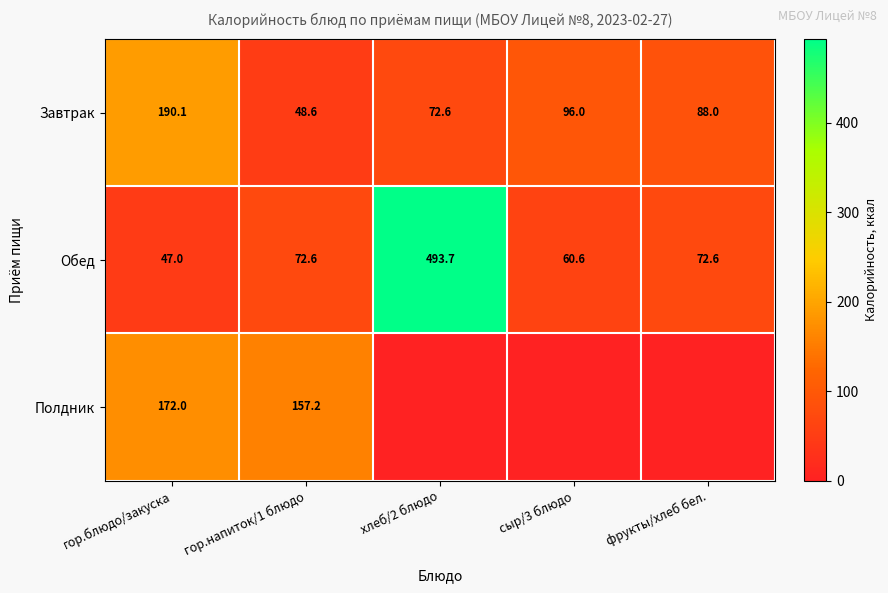

At гор.напиток/1 блюдо, list the series in order from smallest to largest.

Завтрак, Обед, Полдник